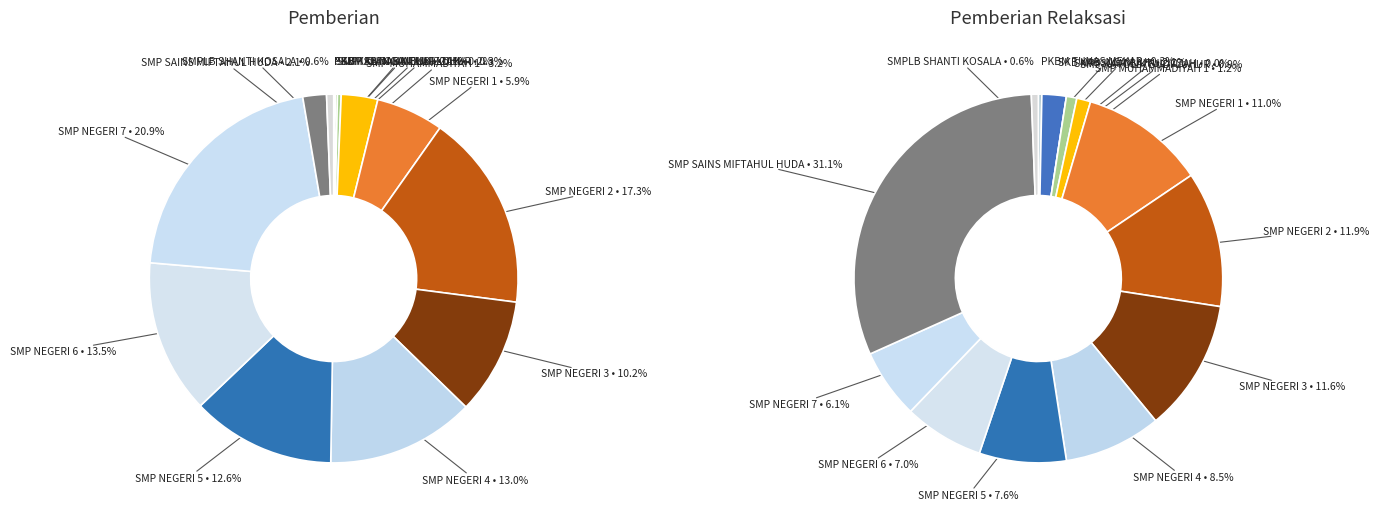

To the nearest percent, what percentage of the pie is 8?

9%